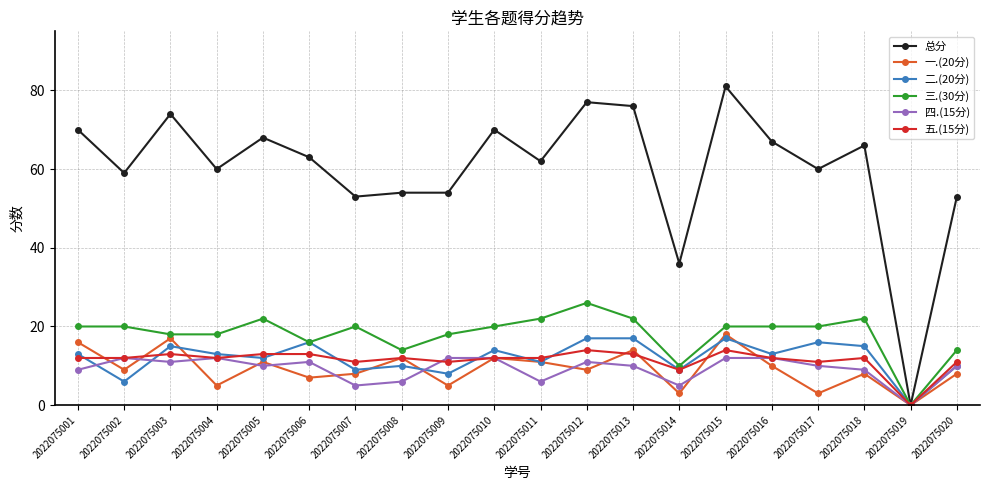

What is the difference between the 一.(20分) values at 2022075017 and 2022075008?

9